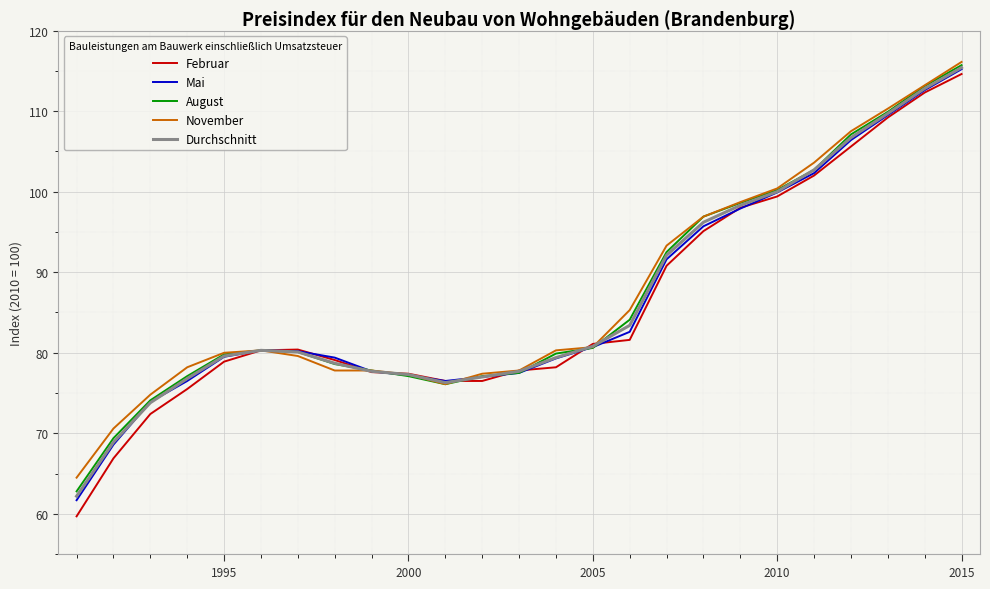

How many lines are shown in the chart?

5